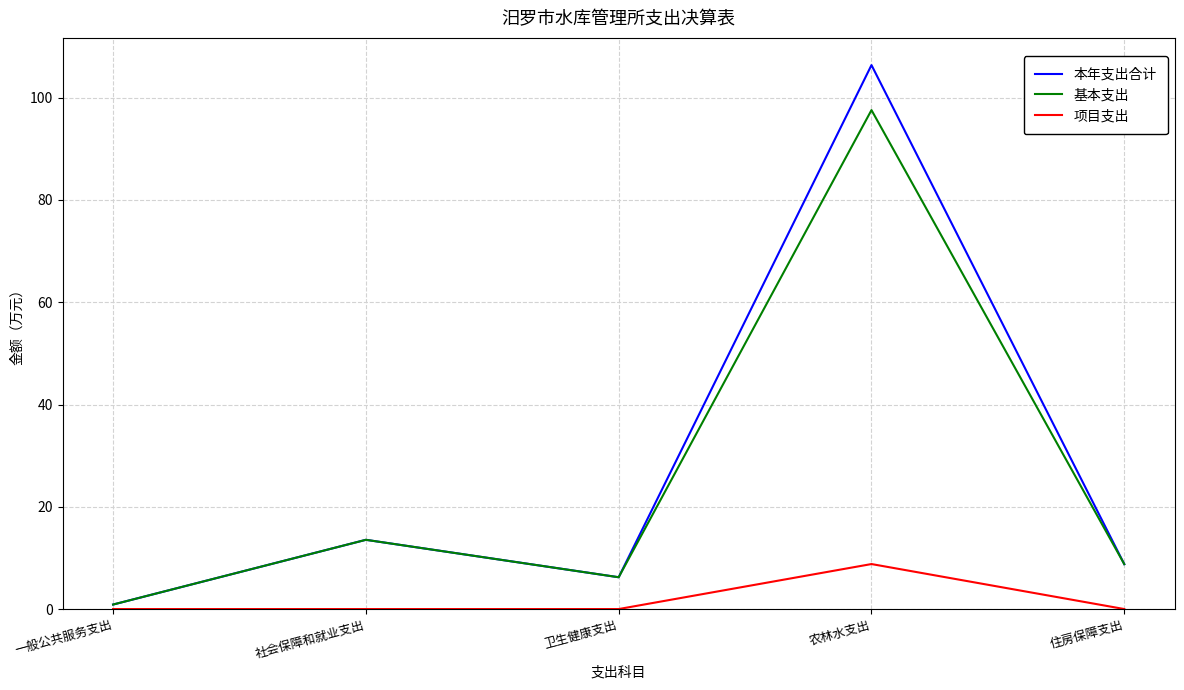

List the series in order of their peak value, lowest first.

项目支出, 基本支出, 本年支出合计